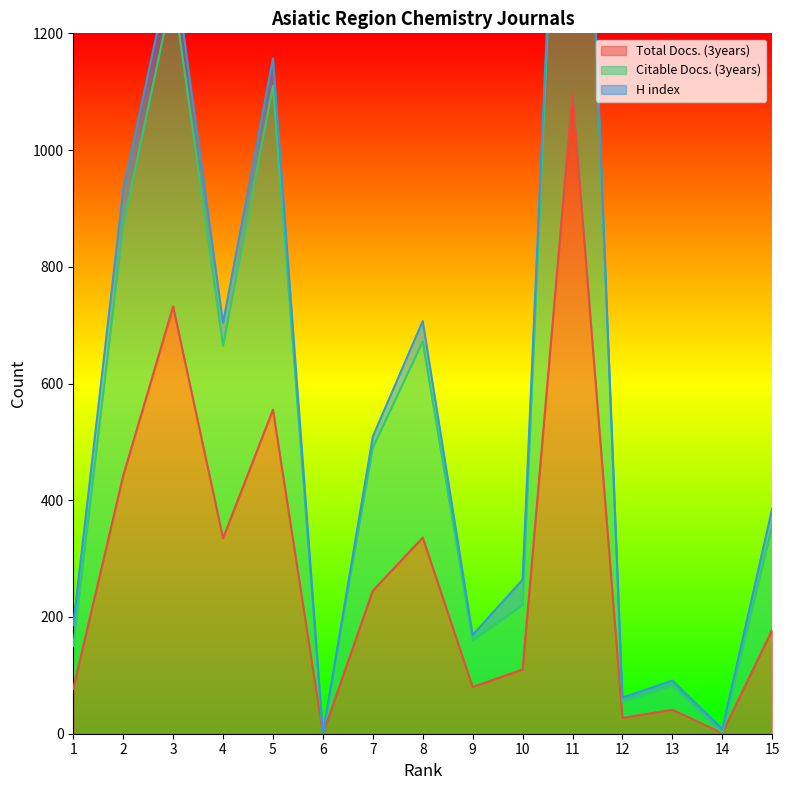

True or false: Citable Docs. (3years) and Total Docs. (3years) intersect in this chart.

False